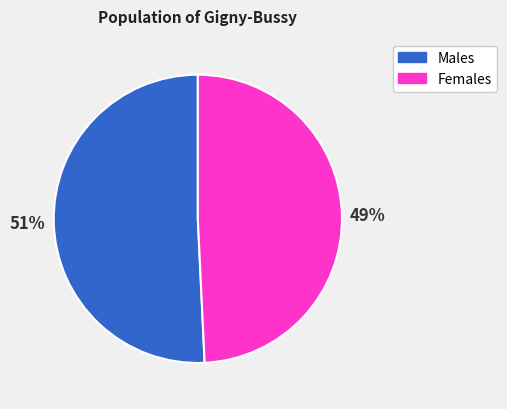

To the nearest percent, what is the difference between the largest and smallest slice percentages?

2%